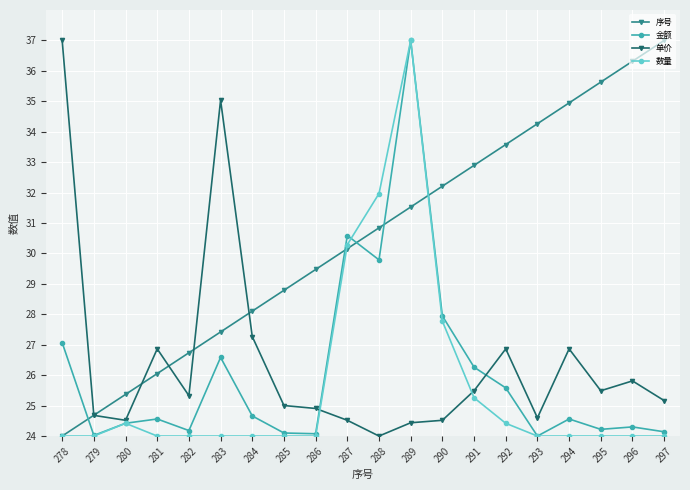

Which series changed the most between 281 and 286?

序号